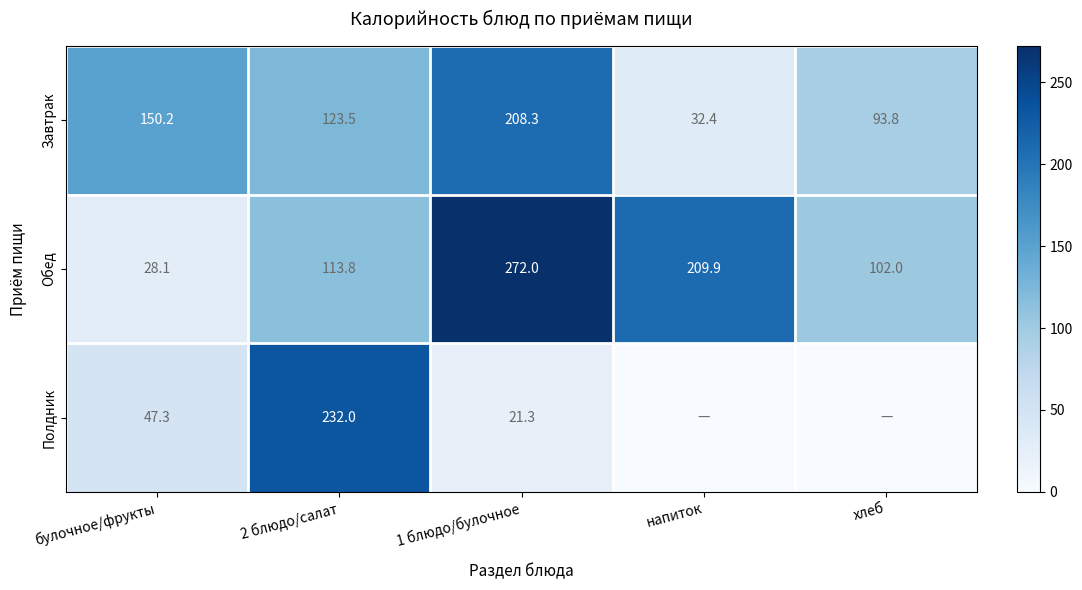

What is the difference between the maximum and minimum values in the Завтрак series?

175.9